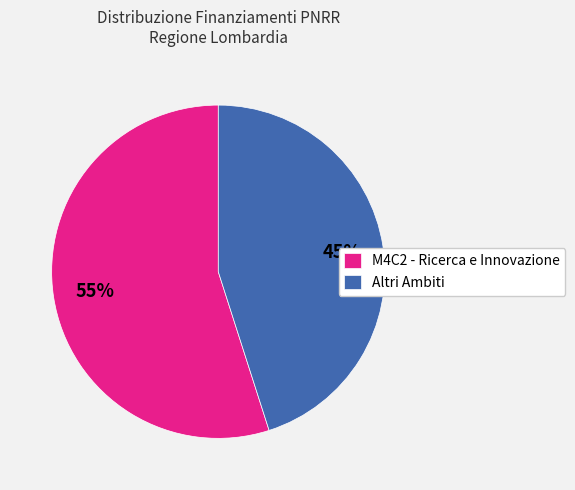

Which slice is the smallest?

Altri Ambiti